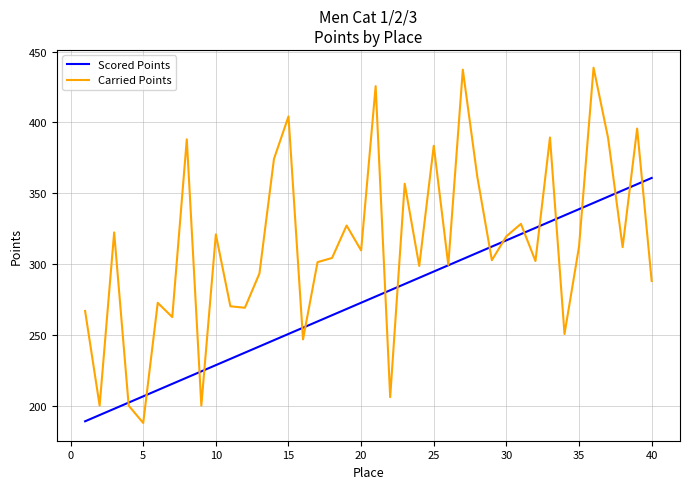

What is the minimum value shown in the chart?

187.8